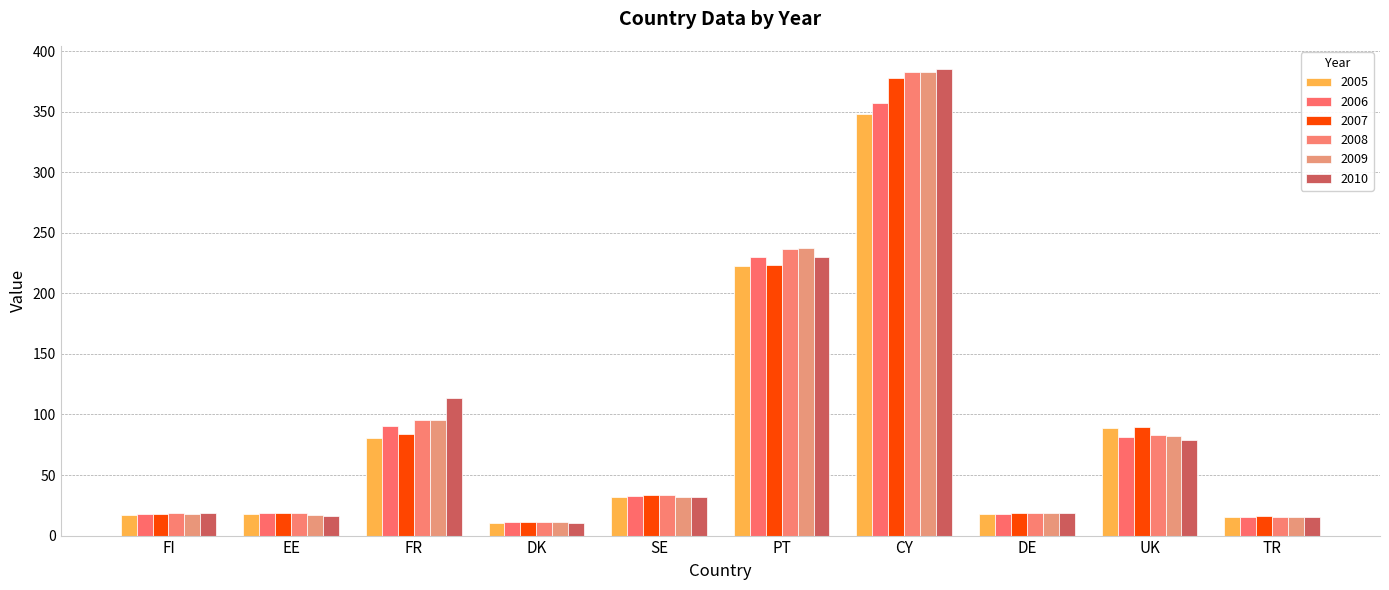

Does the chart contain any negative values?

No